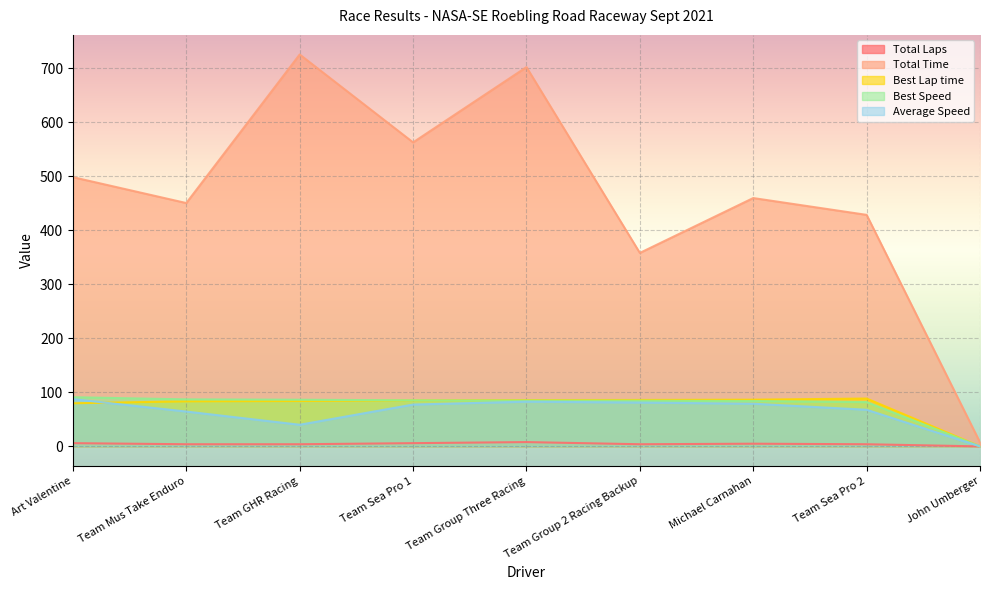

Between Team Mus Take Enduro and Team Group 2 Racing Backup, which series saw the biggest shift?

Total Time